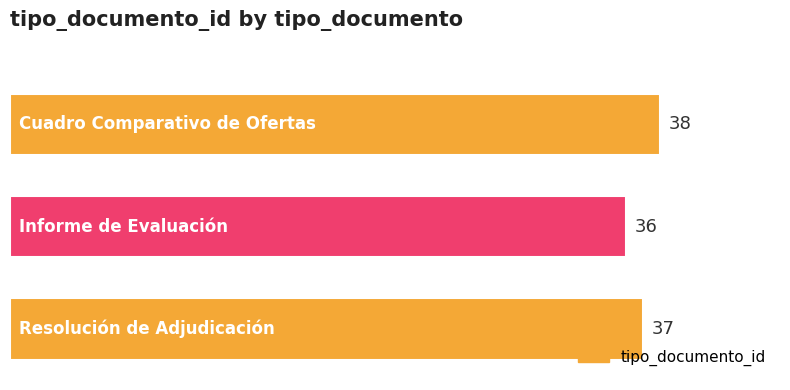

What is the average value?

37